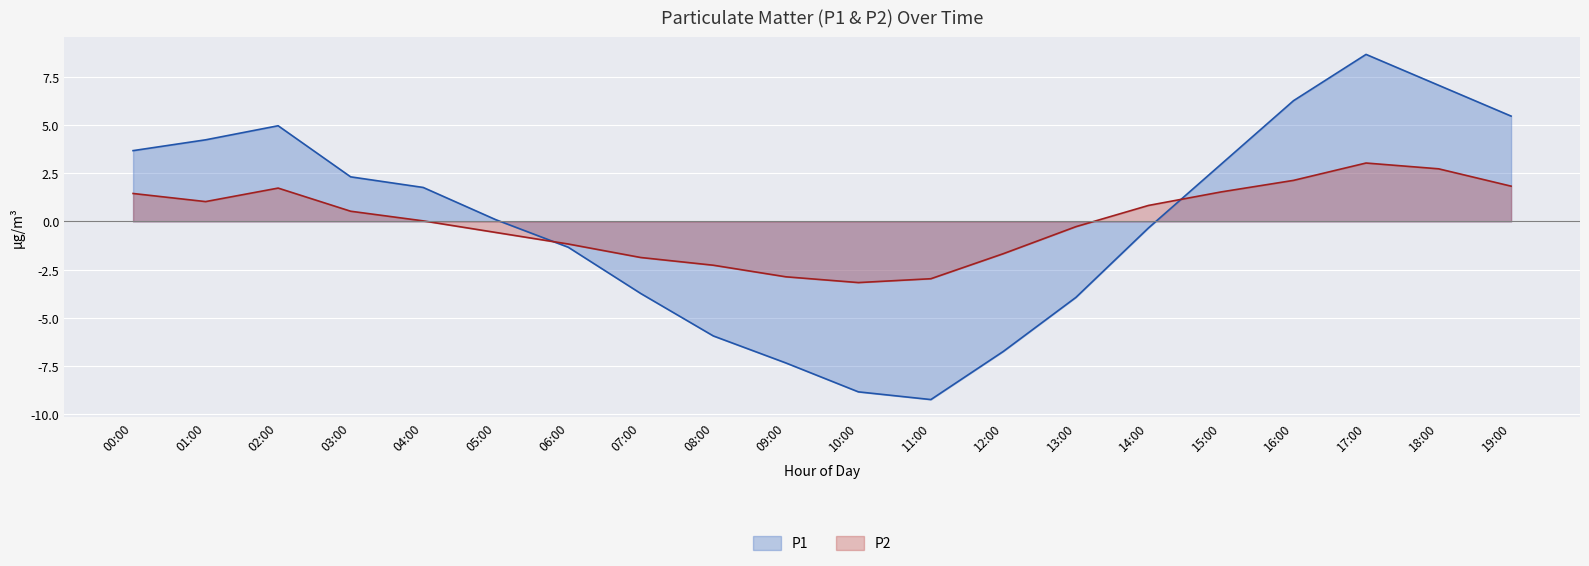

The value of P1 at 03:00 is 2.3. True or false?

True